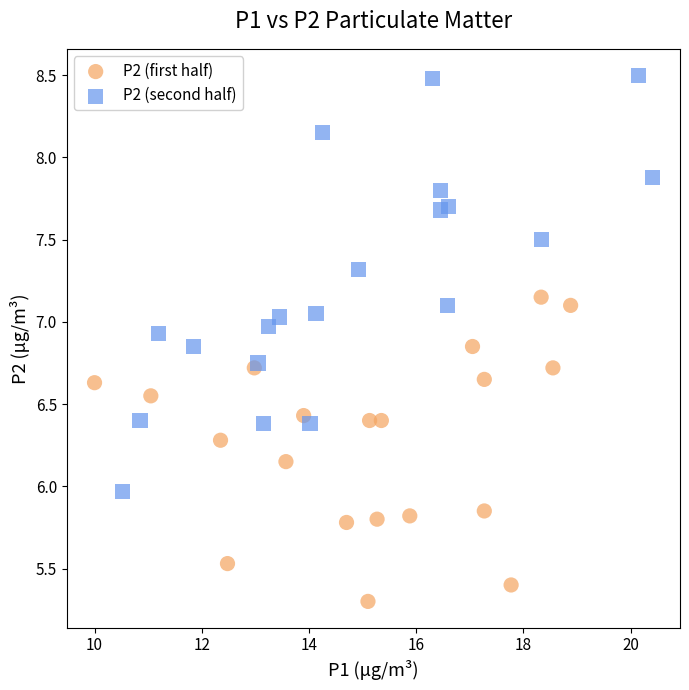

Which series has the widest spread of Y values?

P2 (second half)